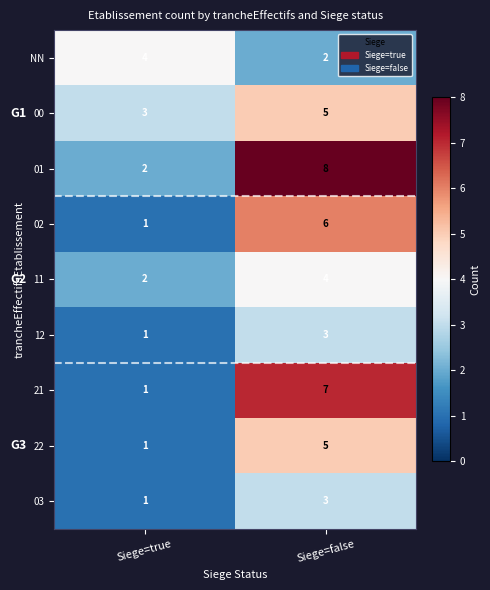

At which label is 01 closest to 5?

Siege=true